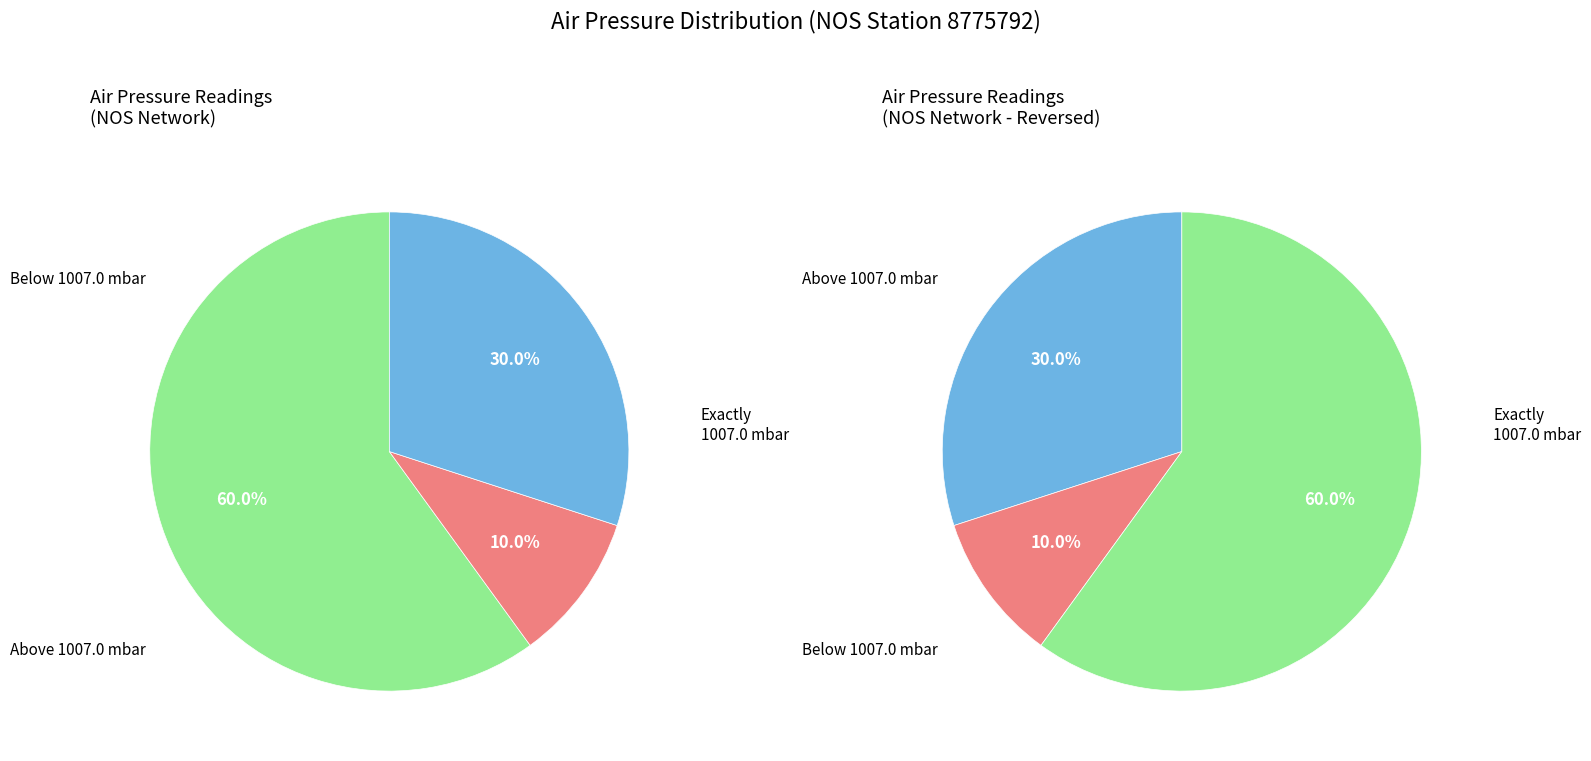

What percentage is the 1006.3 slice, to the nearest percent?

10%